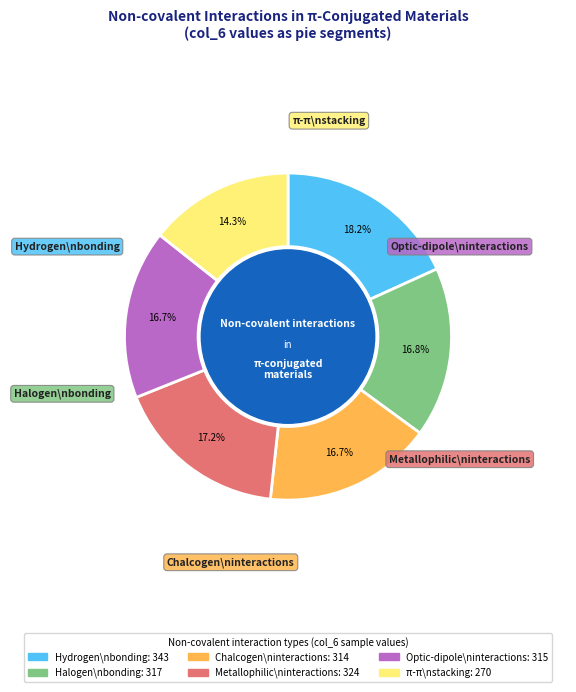

How many slices are in this pie chart?

6